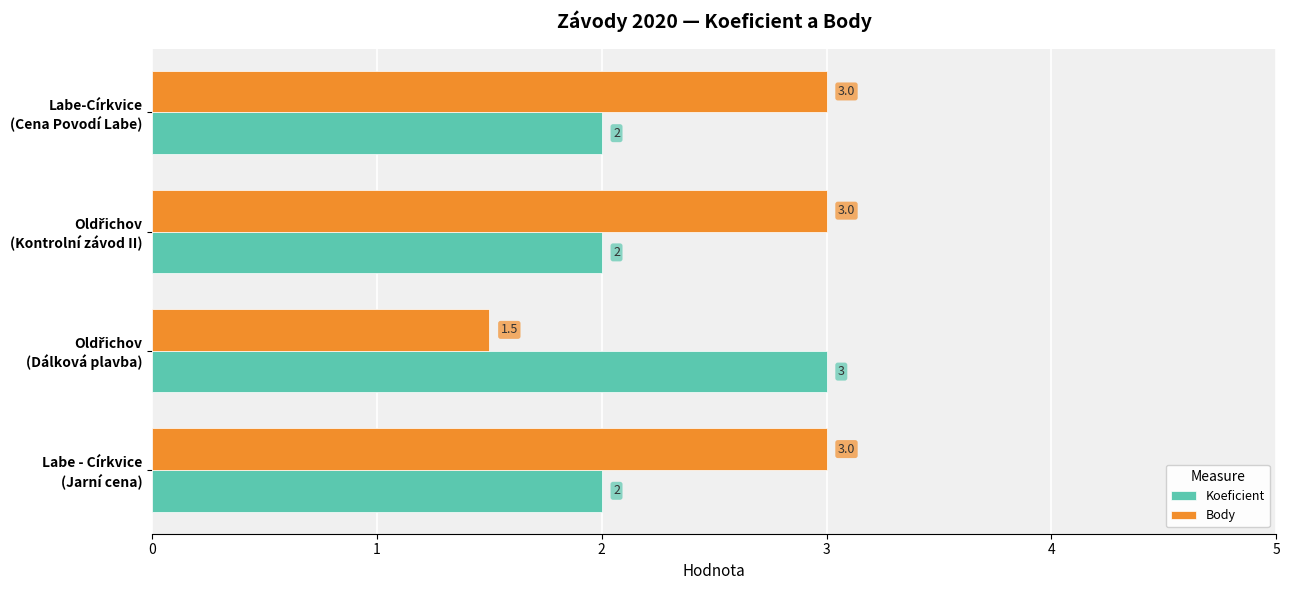

Rank the series by their average value, from lowest to highest.

Koeficient, Body